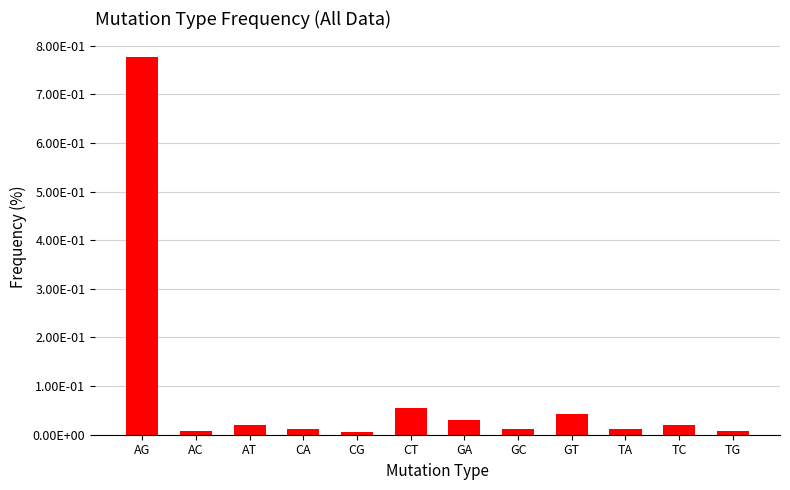

The value at CG is 0.0. True or false?

True